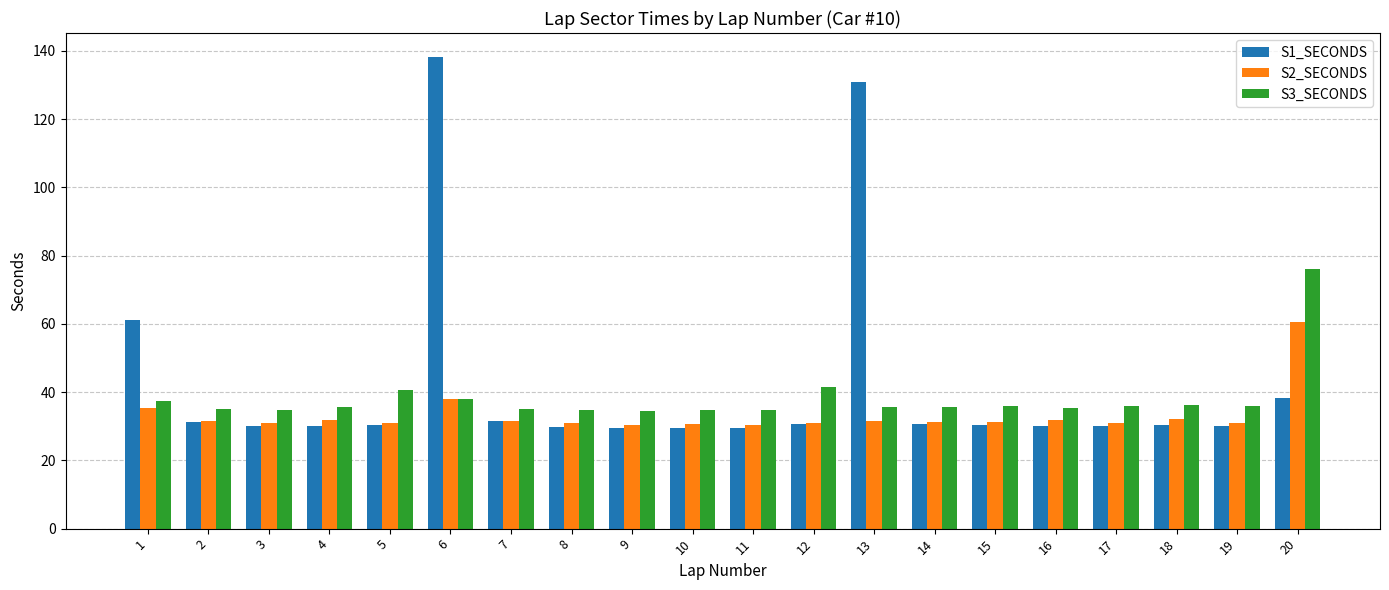

What are all the series names shown in the legend?

S1_SECONDS, S2_SECONDS, S3_SECONDS